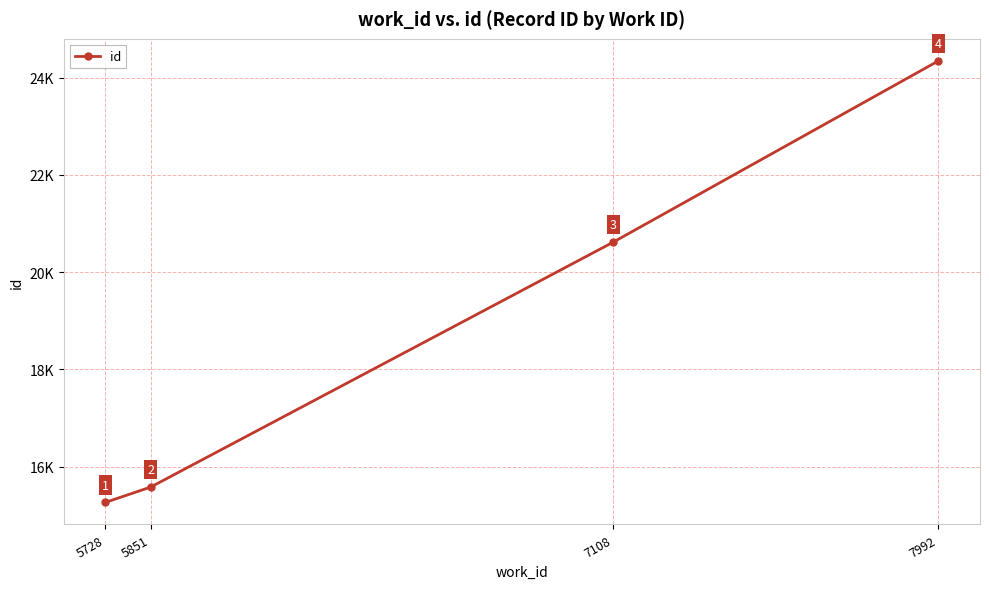

Does the chart have visible grid lines?

Yes